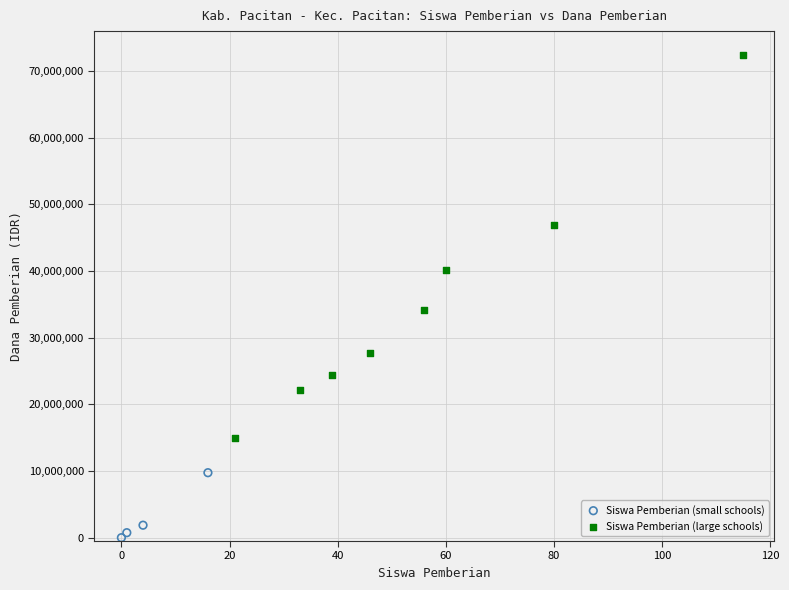

Which series has the largest Y range (max minus min)?

Siswa Pemberian (large schools)